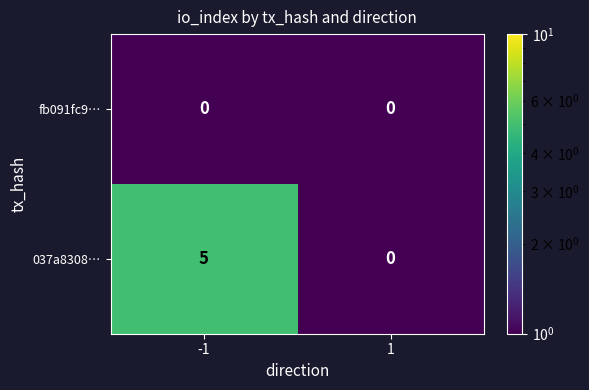

What is the maximum value shown in the chart?

5